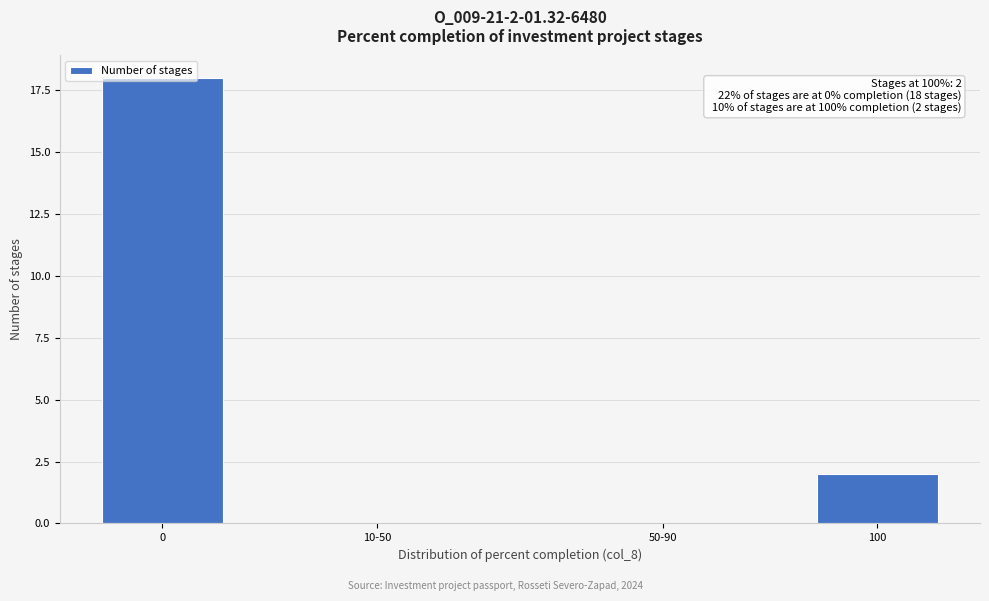

True or false: the data shows 18 at 0.

True